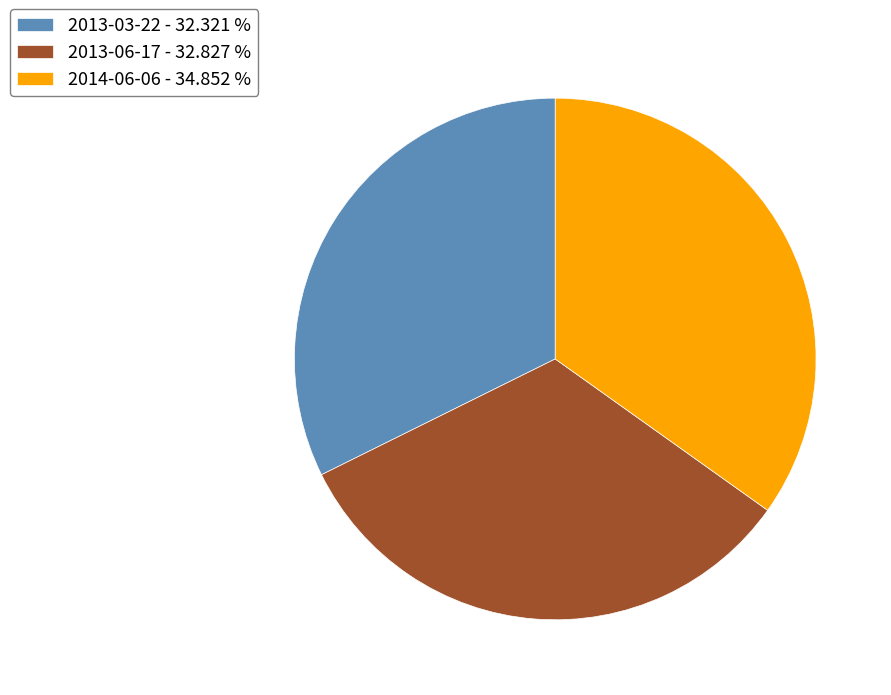

Does 2013-06-17 - 32.827 % account for over 50% of the chart?

No